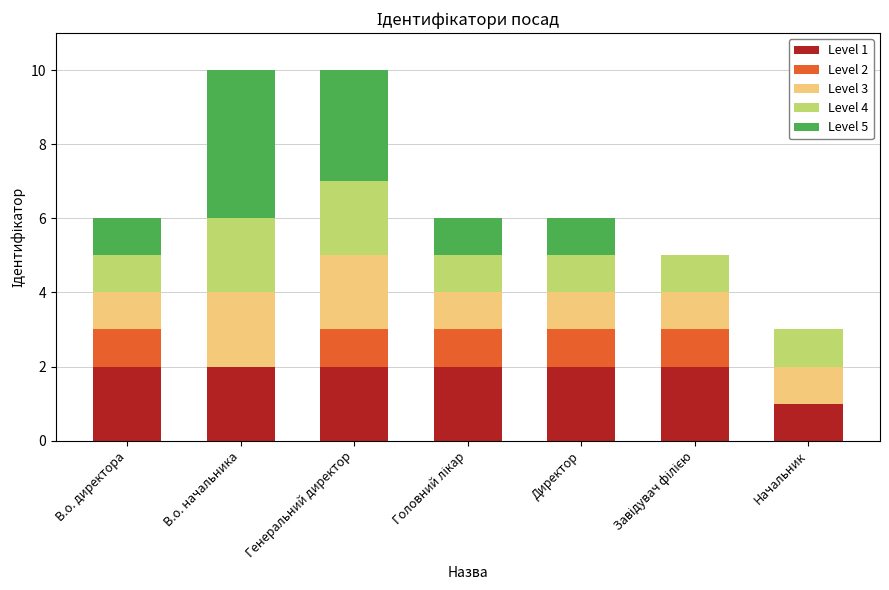

The Level 1 series shows 1 at Начальник. True or false?

True